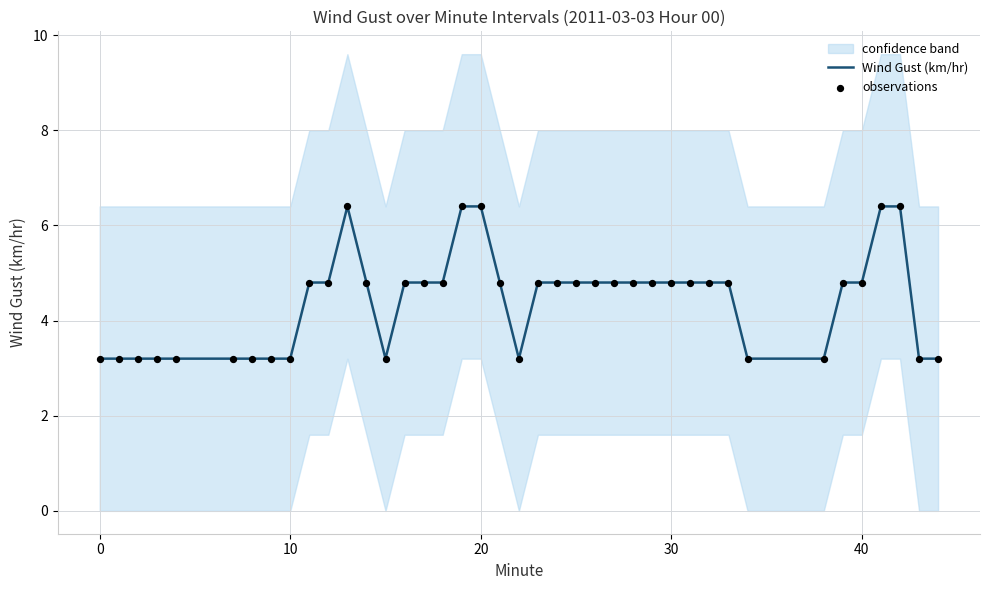

What is the lowest value of the Wind Gust (km/hr) series?

3.2